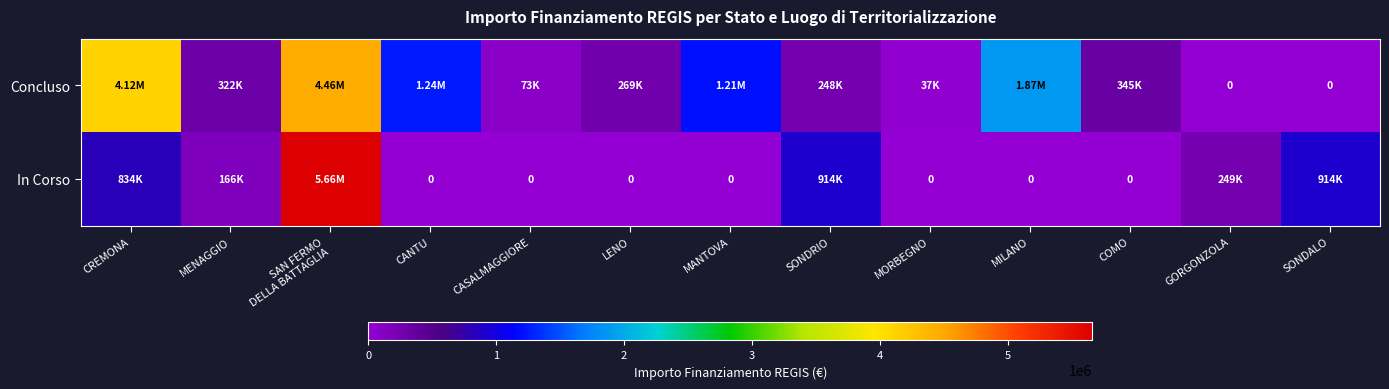

What is the difference between the maximum and minimum values in the In Corso series?

5662257.7